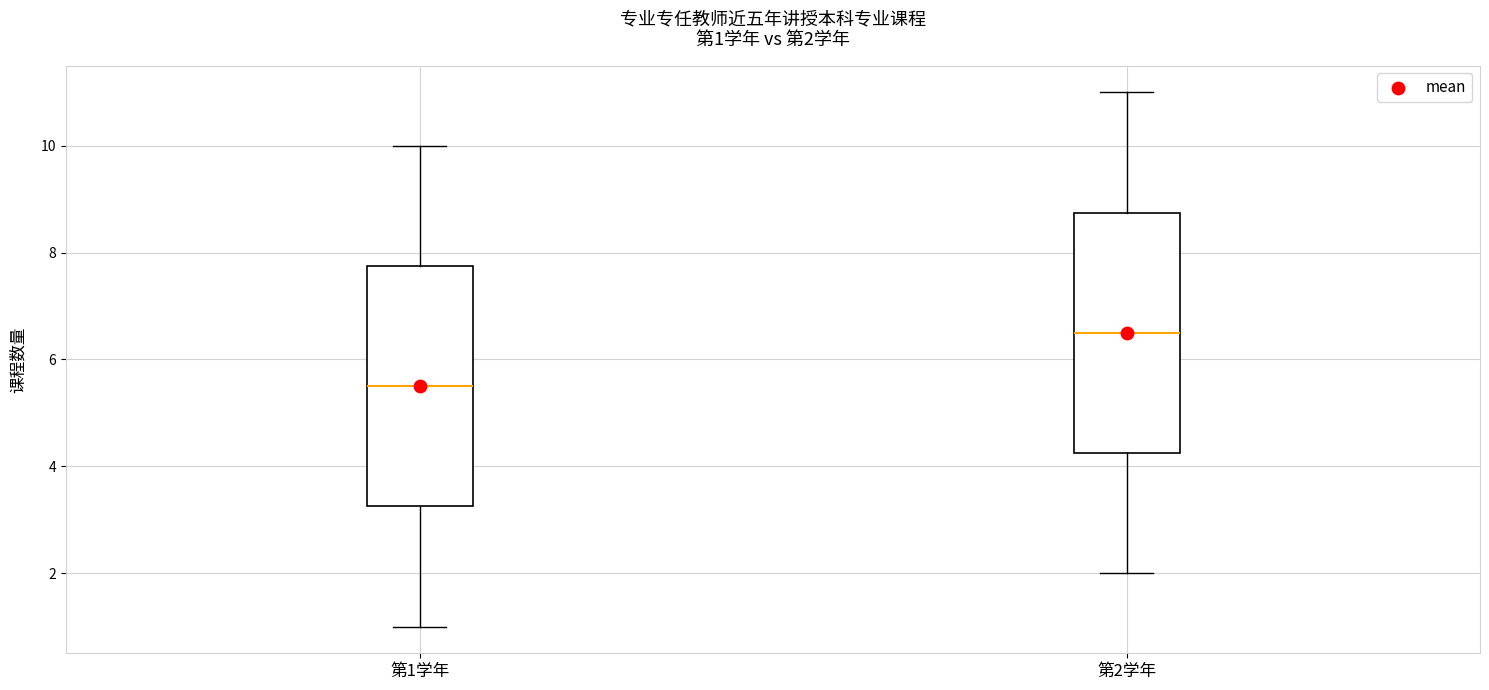

Which box has the lowest median line?

第1学年